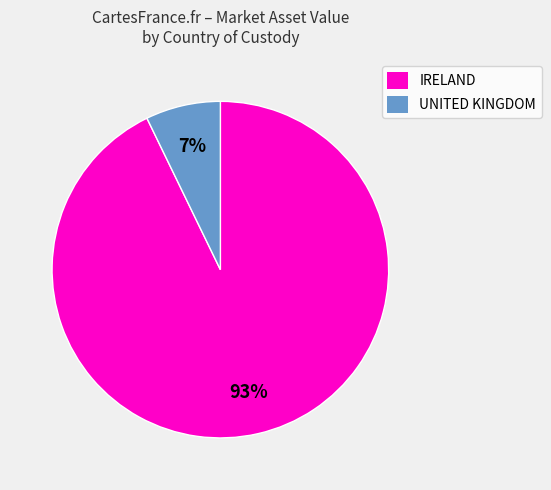

Is there a majority slice in this chart?

Yes